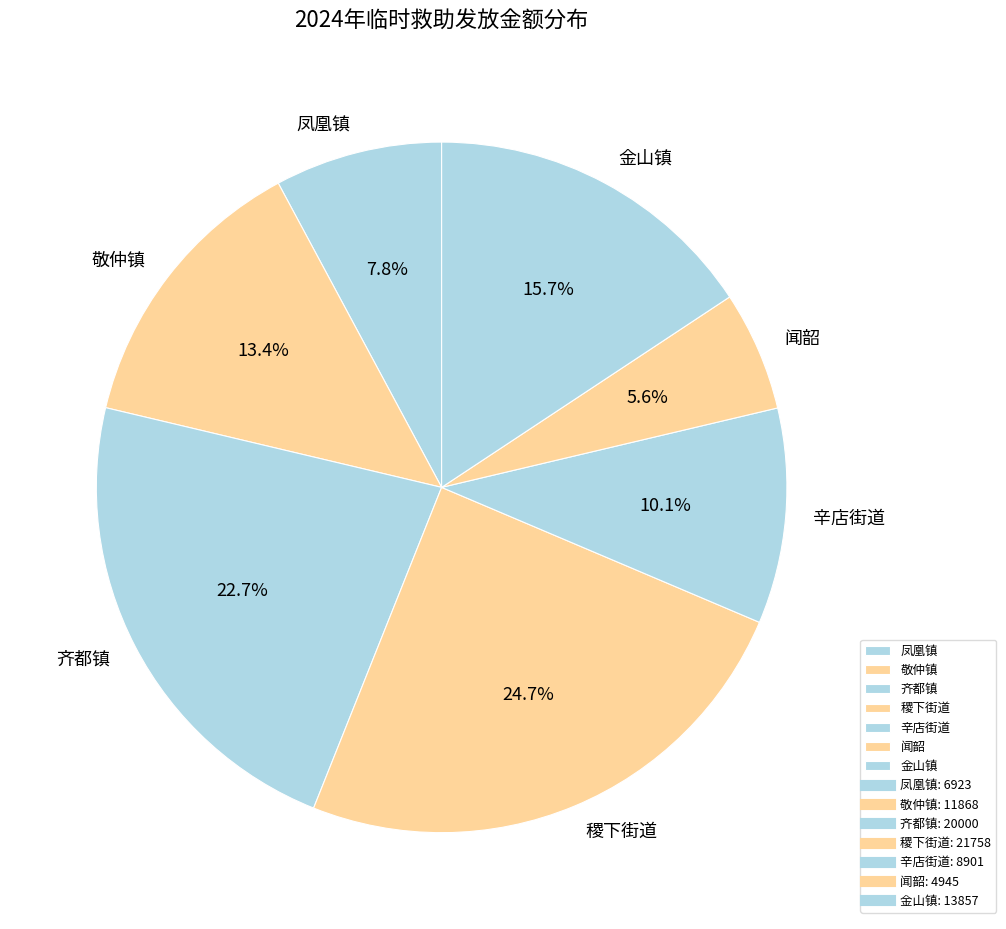

To the nearest percent, what is the average slice percentage?

14%